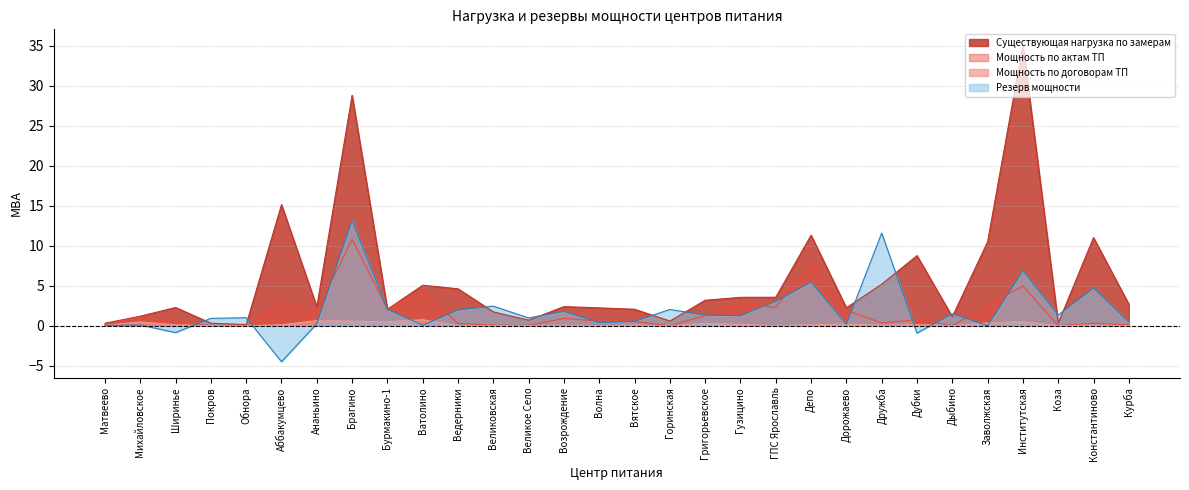

Reading left to right, what are all the values shown in this chart?

Существующая нагрузка по замерам: 0.3	1.2	2.3	0.3	0.1	15.2	2.4	28.8	2.1	5.1	4.6	1.7	0.7	2.4	2.2	2.1	0.6	3.2	3.6	3.6	11.3	2.2	5.2	8.8	1.1	10.5	35.1	0.3	11.0	2.7
Мощность по актам ТП: 0.2	1.1	0.5	0.0	0.0	3.0	1.8	10.8	2.1	4.4	0.3	0.1	0.0	0.9	0.6	0.5	0.0	1.3	2.9	2.3	8.0	1.9	0.4	0.8	0.0	2.6	5.0	0.0	0.3	0.1
Мощность по договорам ТП: 0.1	0.5	0.1	0.0	0.0	0.1	0.6	0.6	0.5	0.8	0.0	0.0	0.0	0.1	0.0	0.1	0.0	0.3	0.2	0.0	0.2	0.2	0.1	0.2	0.0	0.4	0.5	0.0	0.1	0.0
Резерв мощности: 0.0	0.1	-0.9	0.9	1.0	-4.5	0.3	13.2	2.1	0.1	2.0	2.5	1.0	1.8	0.4	0.6	2.0	1.3	1.3	3.0	5.5	0.2	11.6	-0.9	1.5	0.0	6.9	1.4	4.7	0.5